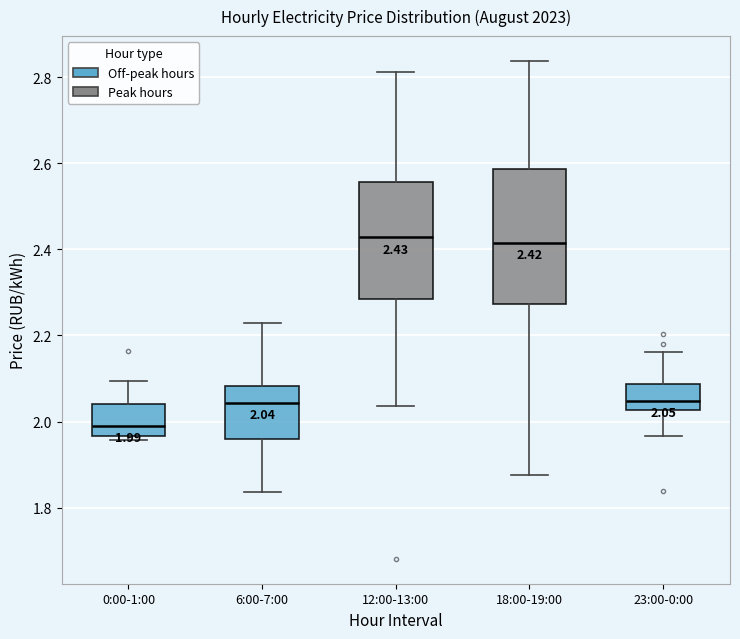

Comparing the boxes themselves (not the whiskers), which one is the tallest?

18:00-19:00